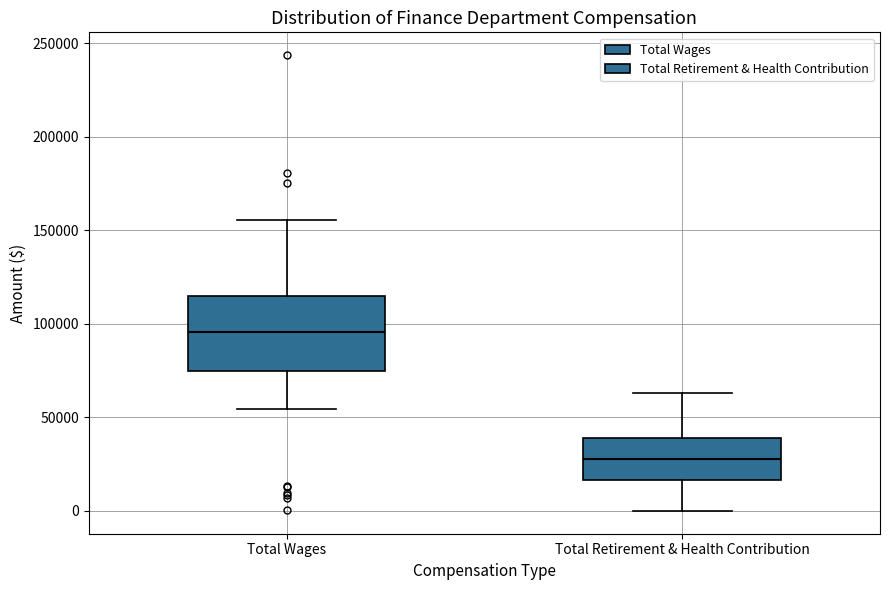

Comparing the boxes themselves (not the whiskers), which one is the tallest?

Total Wages